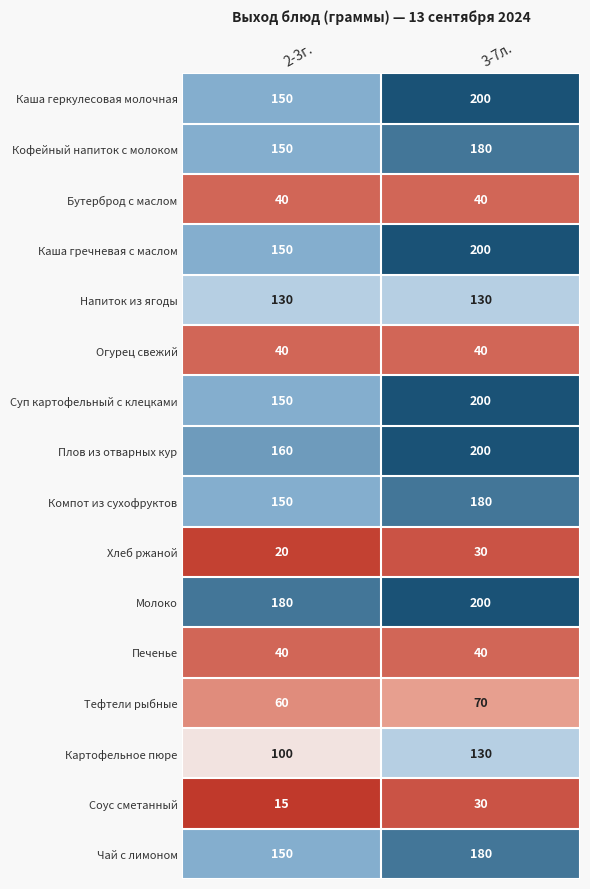

What is the average value of the Печенье series?

40